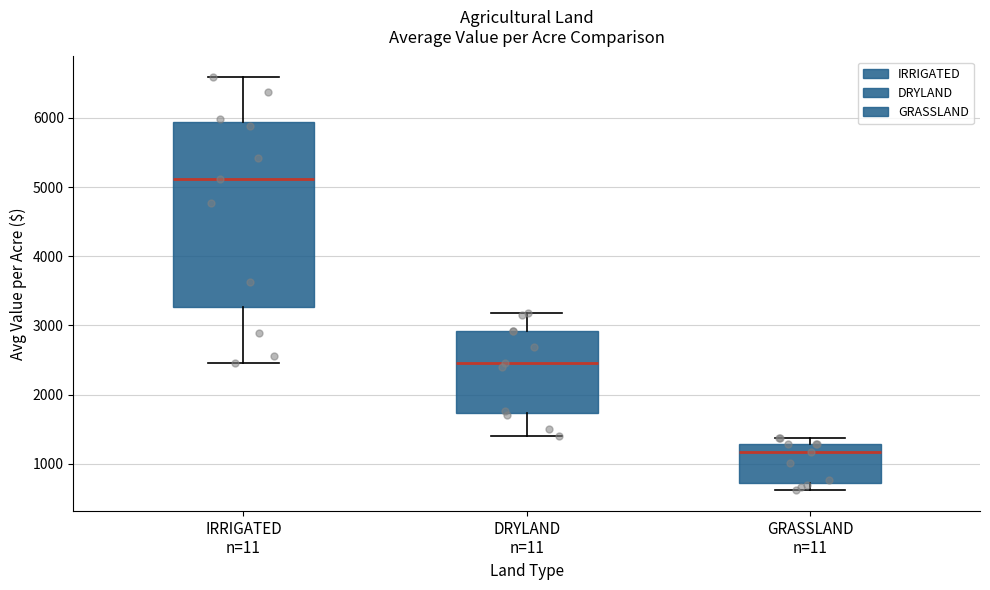

Reading left to right, read every box against the y-axis: the position of its median line, the range the box covers, and the ends of its whiskers. The values are not printed on the chart, so give them approximately, as read against the axis.

IRRIGATED n=11: median 5100, box 3300 to 5900, whiskers 2500 to 6600
DRYLAND n=11: median 2500, box 1700 to 2900, whiskers 1400 to 3200
GRASSLAND n=11: median 1200, box 700 to 1300, whiskers 600 to 1400